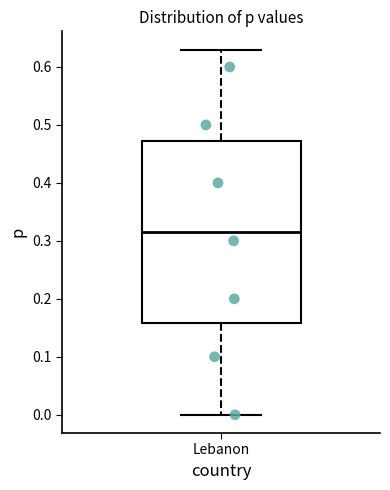

Read this box plot against the y-axis: the position of the median line, the range covered by the box, and the ends of both whiskers. The values are not printed on the chart, so give them approximately, as read against the axis.

median 0.32, box 0.16 to 0.47, whiskers 0.00 to 0.63